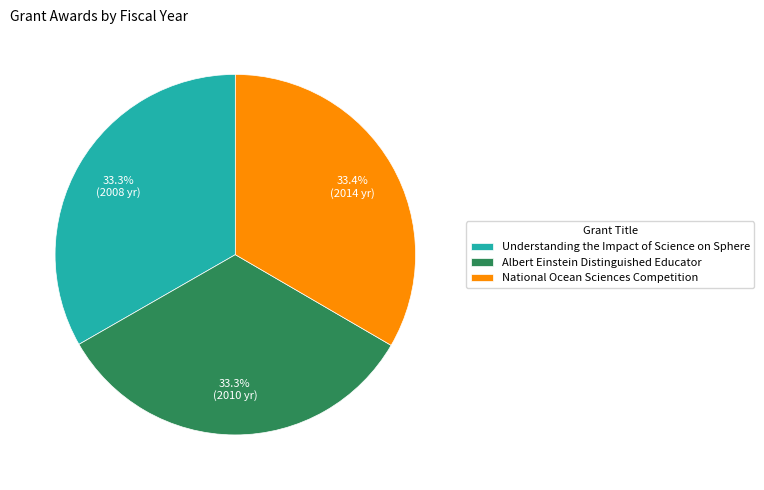

What is the ratio of the value at Albert Einstein Distinguished Educator to the value at National Ocean Sciences Competition?

1.0